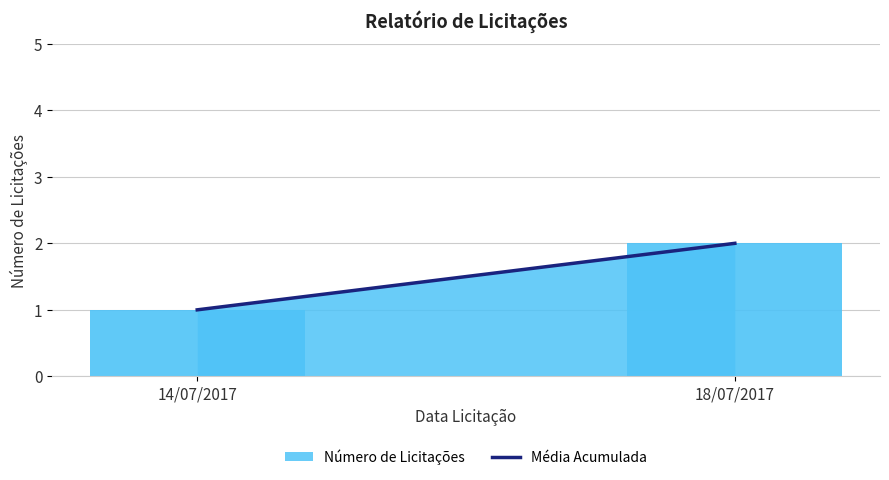

Reading left to right, transcribe all the data shown in this chart.

1	2